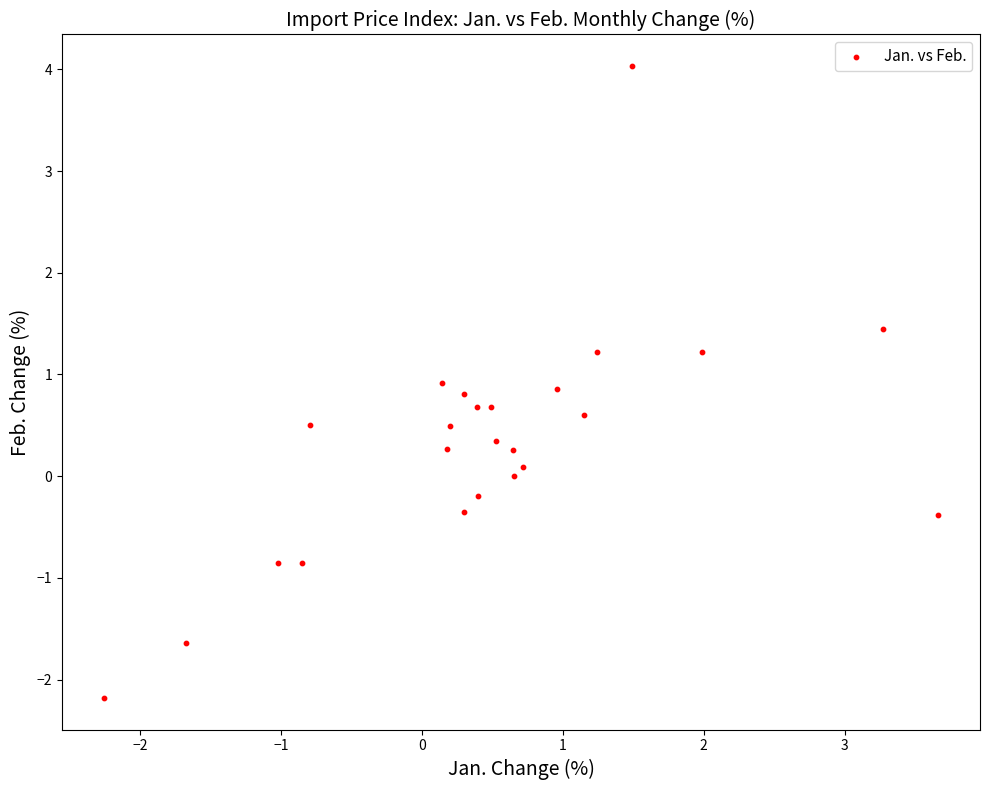

What is the range of Y values (max minus min)?

6.2